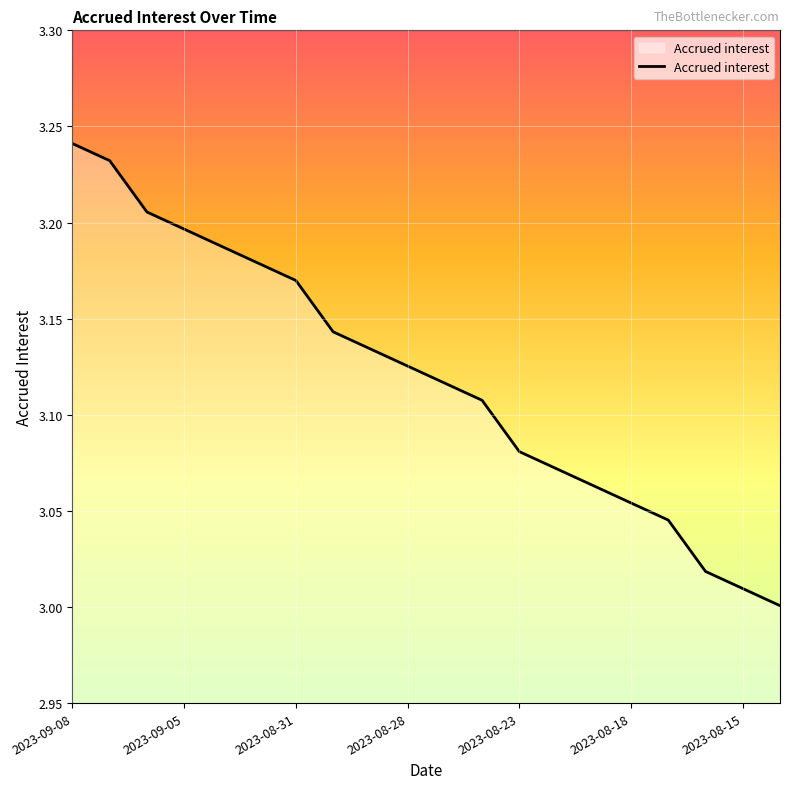

Count the number of data series in this chart.

1